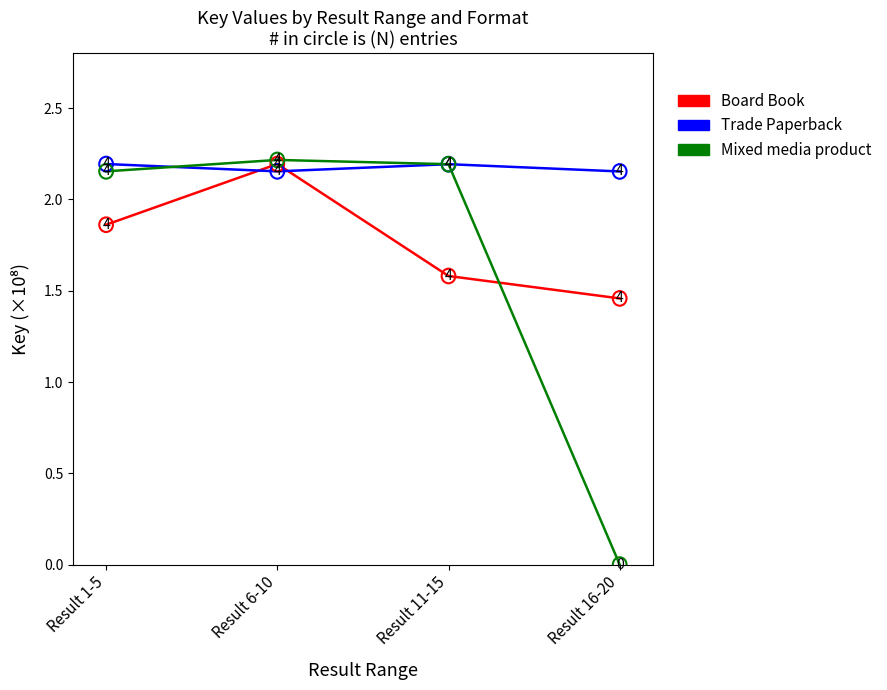

What position from the right is Result 6-10?

3